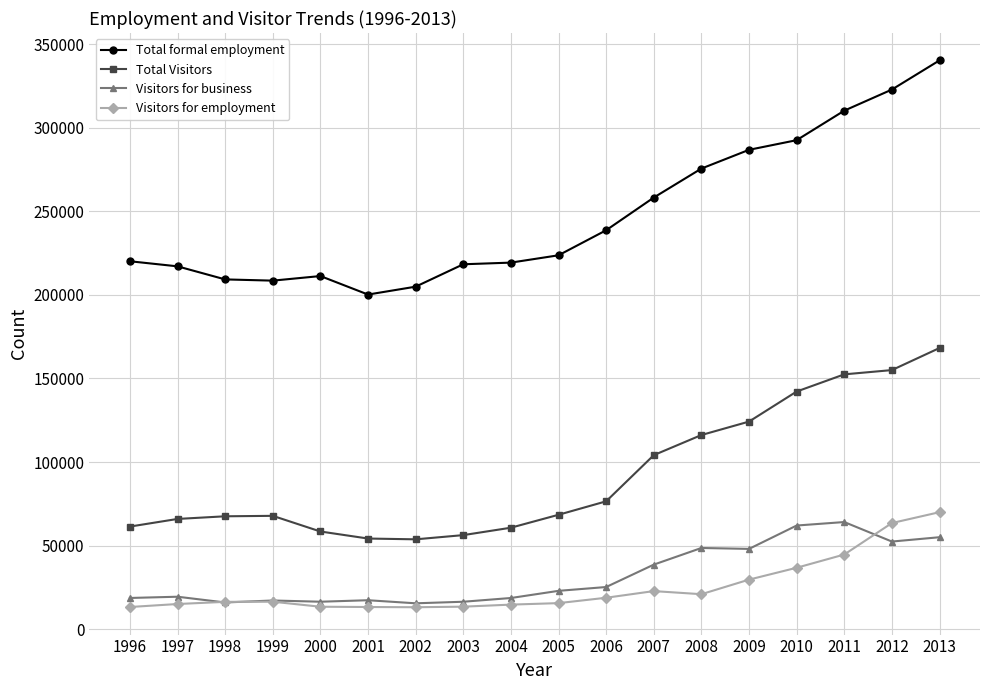

At which category does the chart reach its peak across all series?

2013